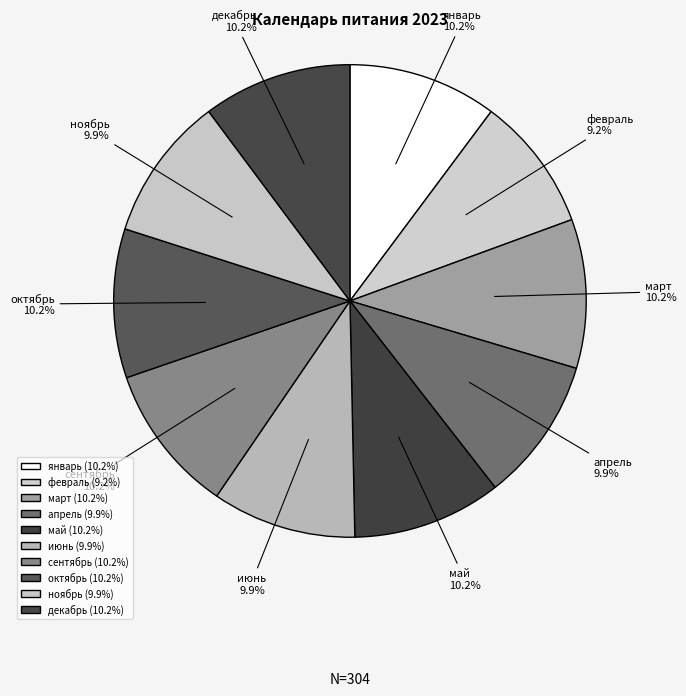

Is there a majority slice in this chart?

No